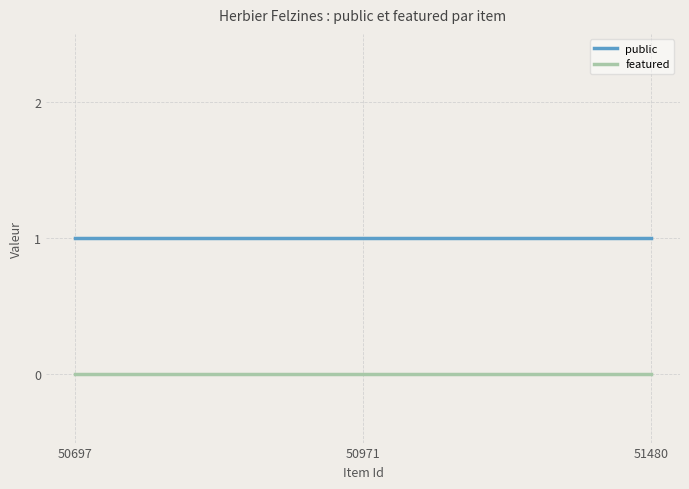

At how many categories does at least one series exceed 0?

300